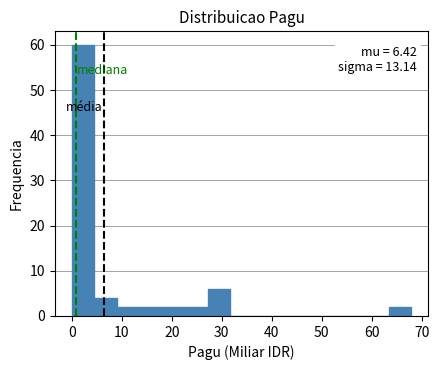

Which range on the x-axis has the tallest bar?

0 to 5